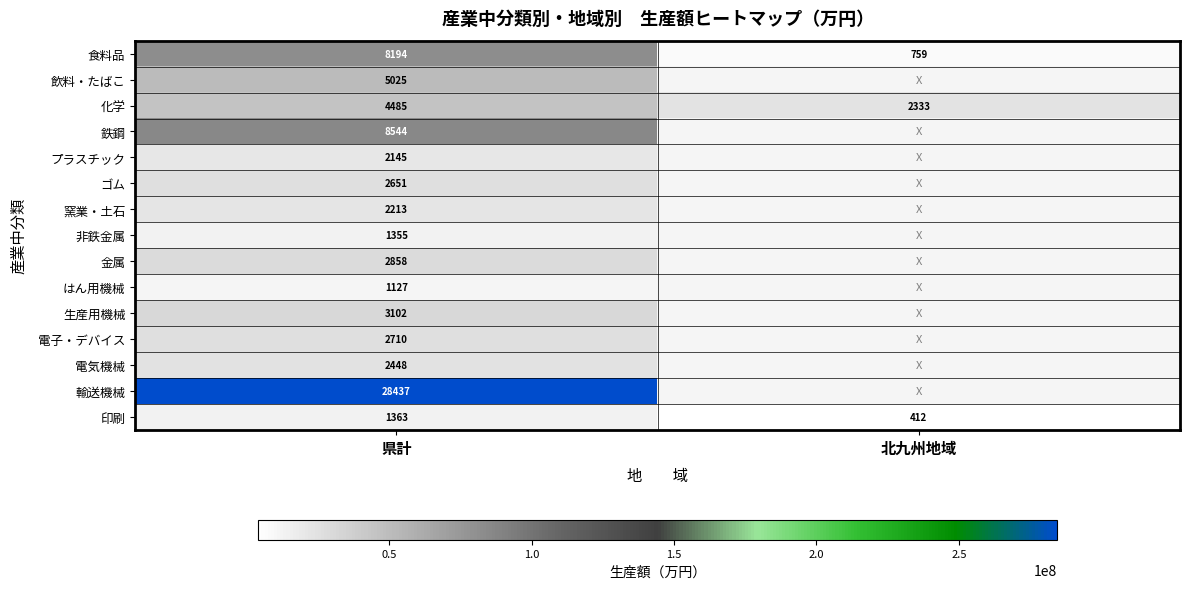

At which category is the sum across all series the highest?

県計